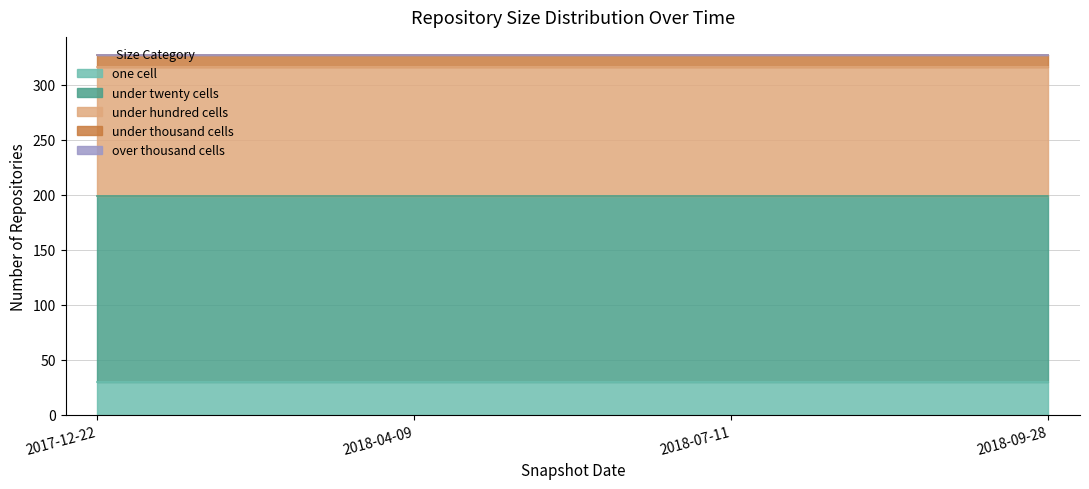

Rank the categories by under_twenty_cells value from highest to lowest.

2017-12-22, 2018-04-09, 2018-07-11, 2018-09-28